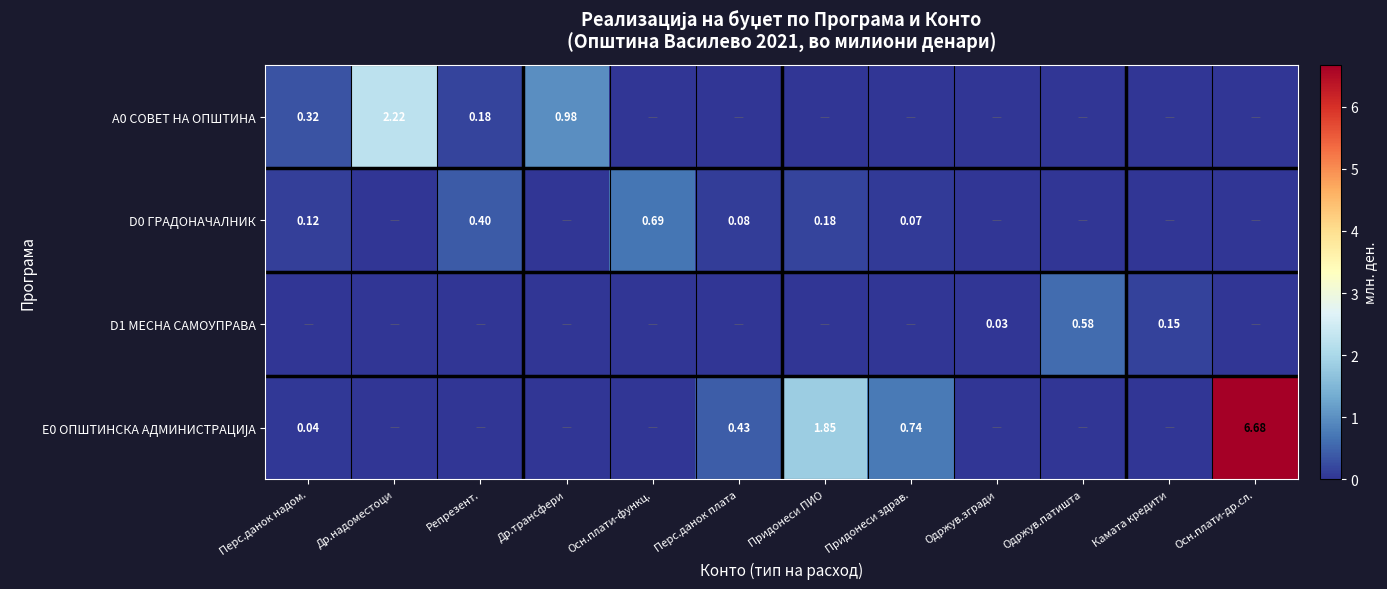

Read the E0 ОПШТИНСКА АДМИНИСТРАЦИЈА value at Придонеси здрав..

0.7